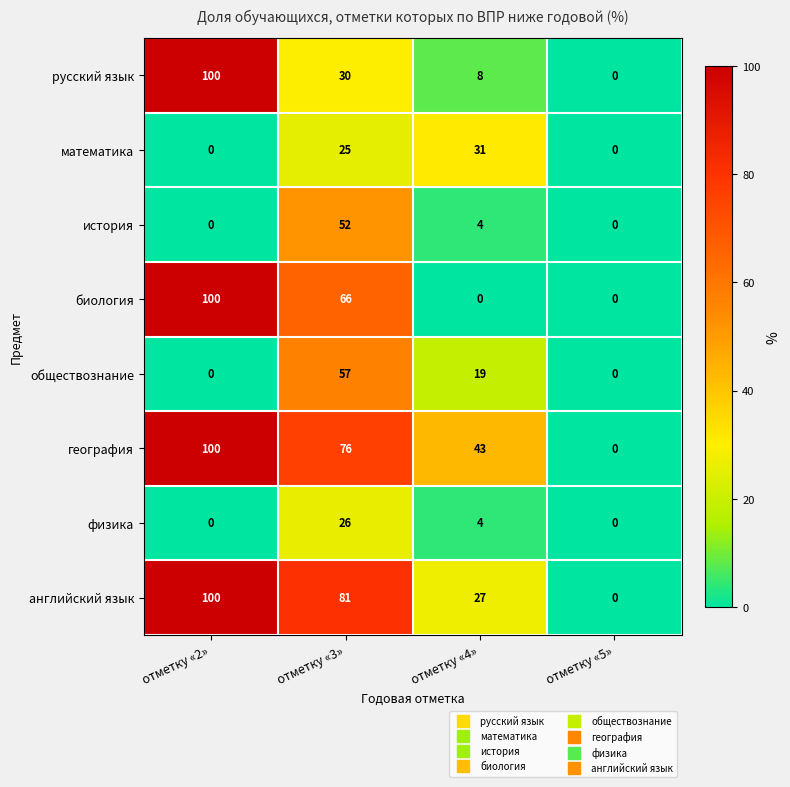

What is the average value of the география series?

55